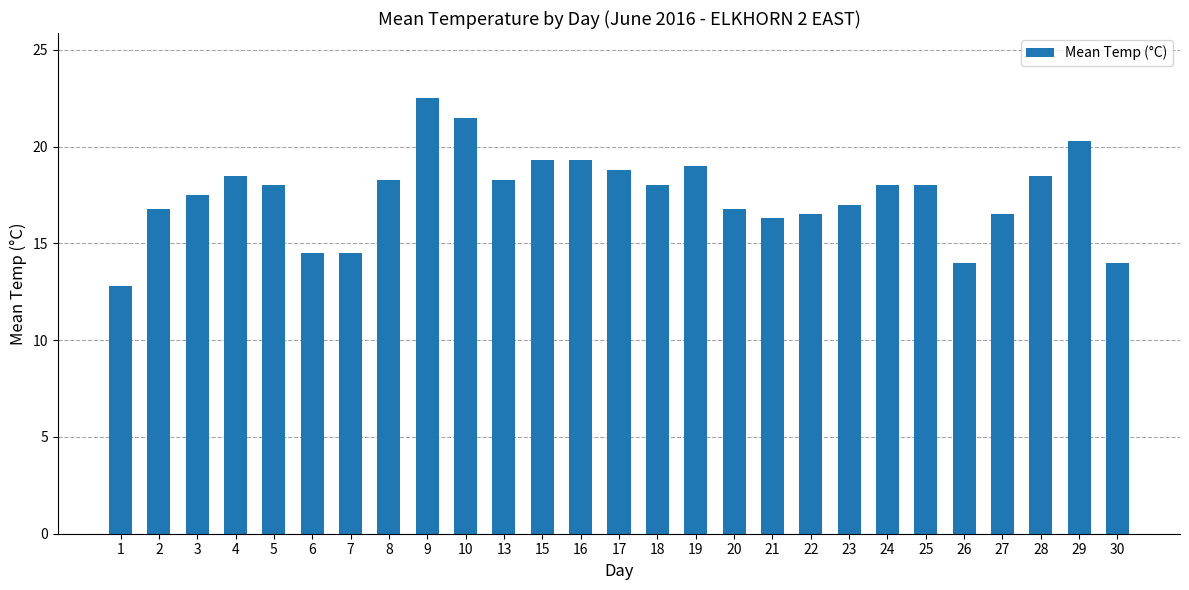

The chart shows a value of 18.0 at 5. True or false?

True